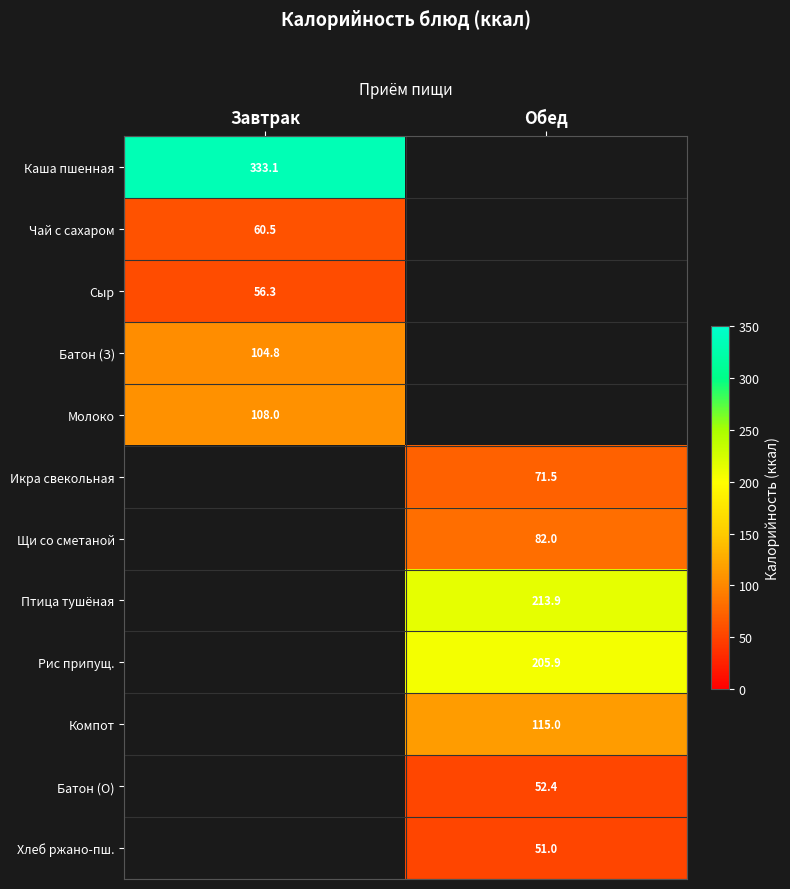

Between Завтрак and Обед, which is larger?

Обед